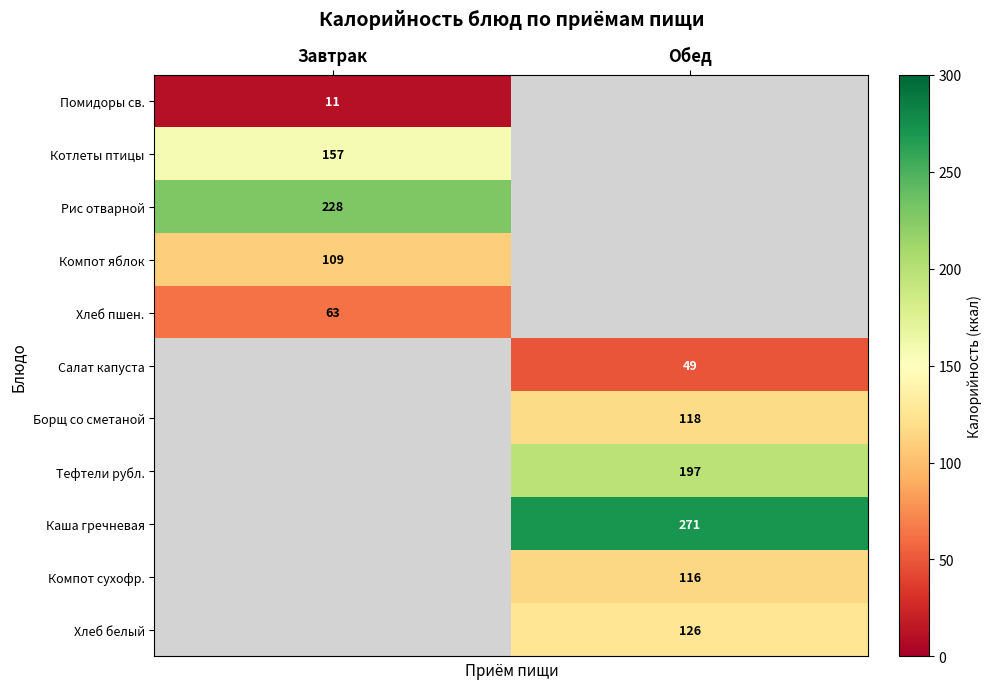

The value of Салат капуста at Обед is 49. True or false?

True